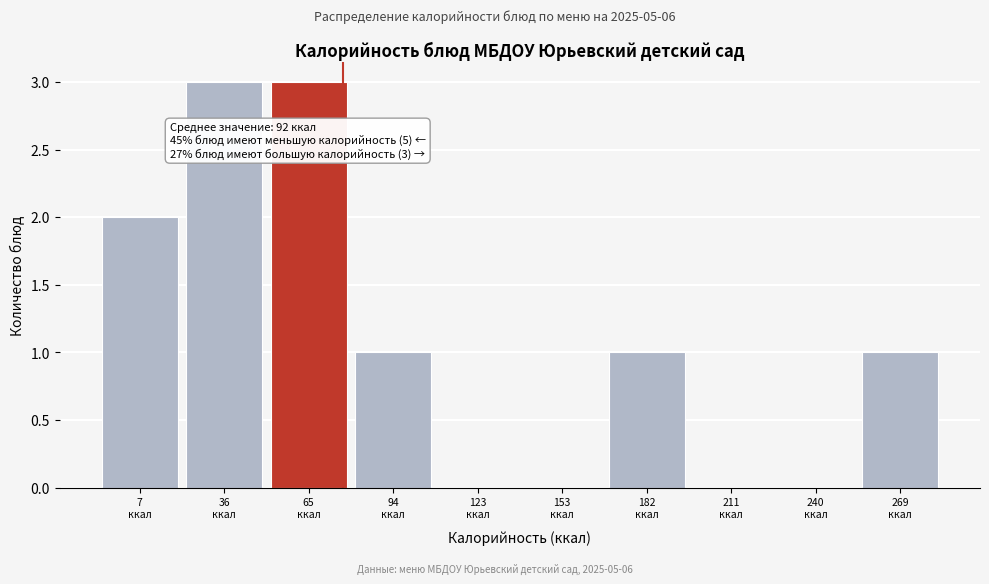

What is the sum of all values?

11